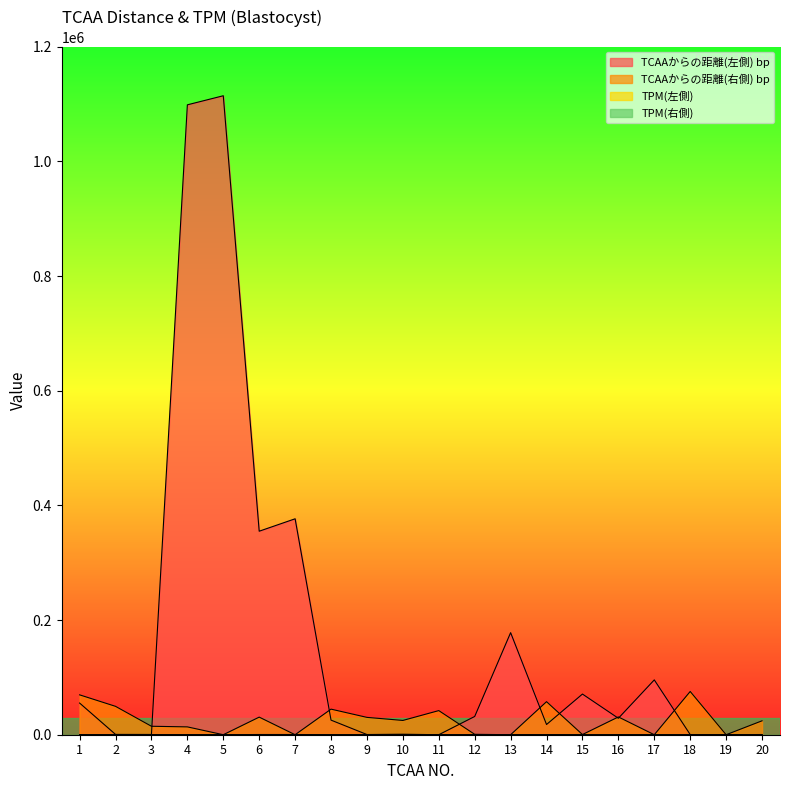

True or false: TCAAからの距離(左側) bp has a value of -484947 at 11.

False